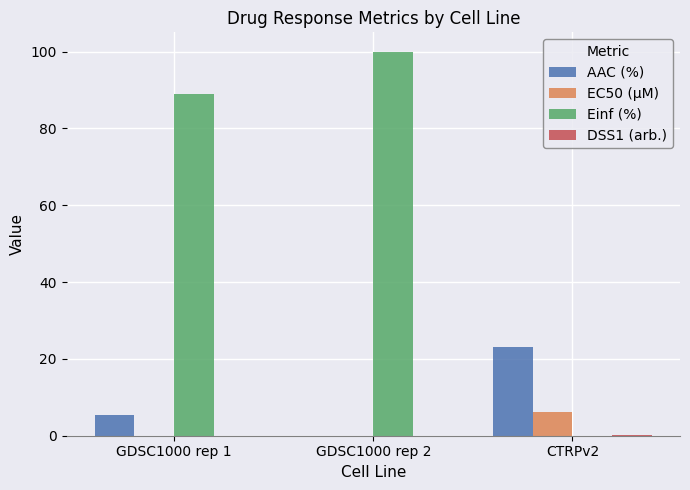

True or false: Einf (%) has a value of 89.1 at GDSC1000 rep 1.

True